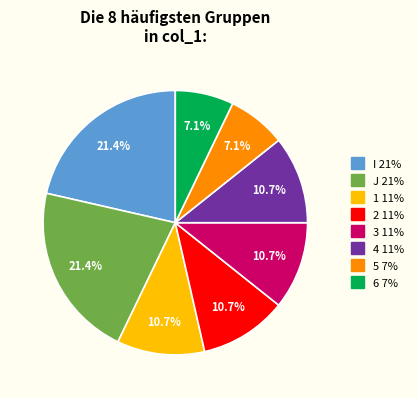

Does 1 account for over 50% of the chart?

No